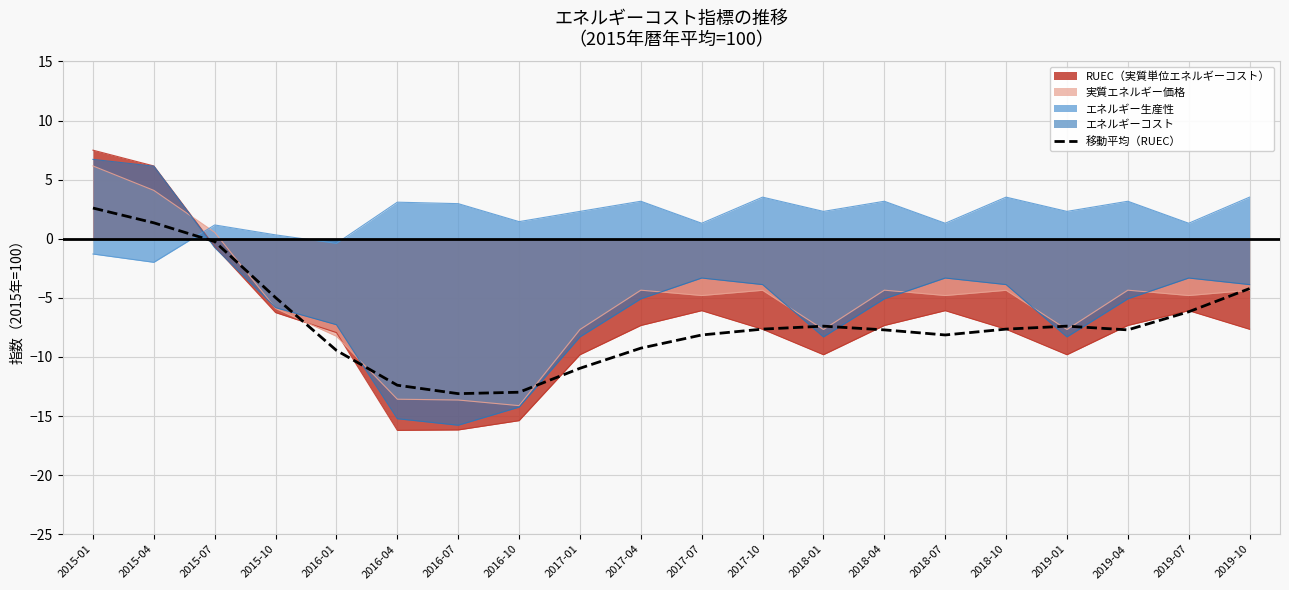

Read the value at 2017-07.

-8.1